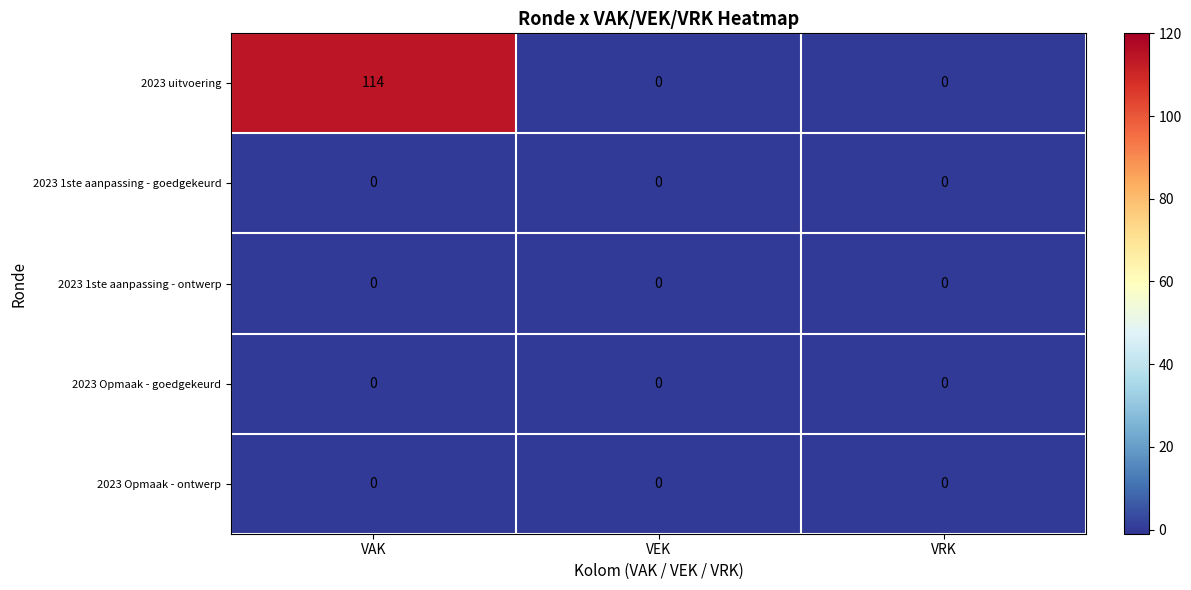

Which series has the largest range (max minus min)?

2023 uitvoering